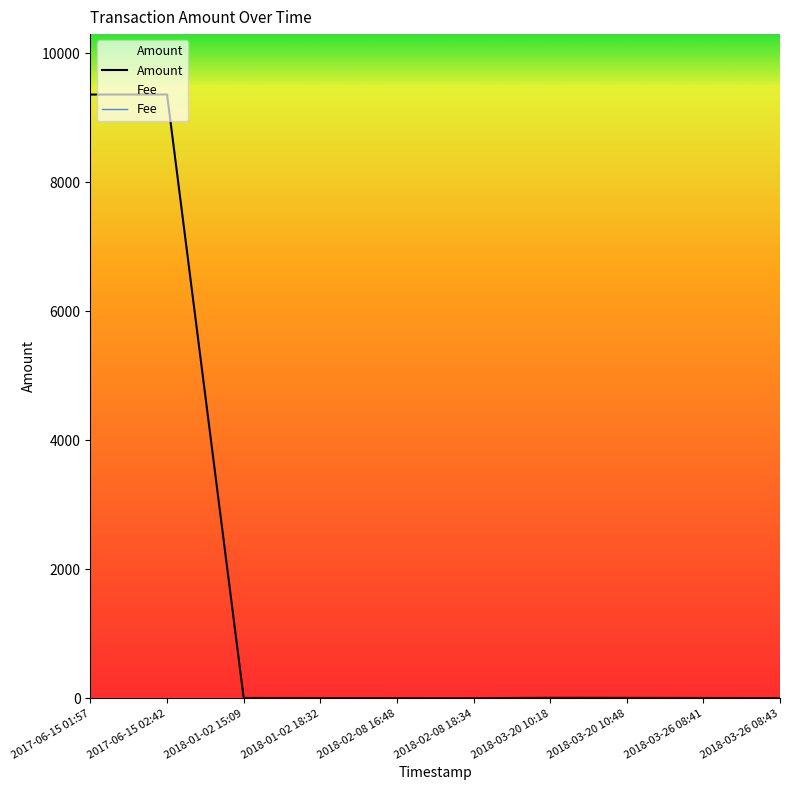

How many lines are shown in the chart?

2